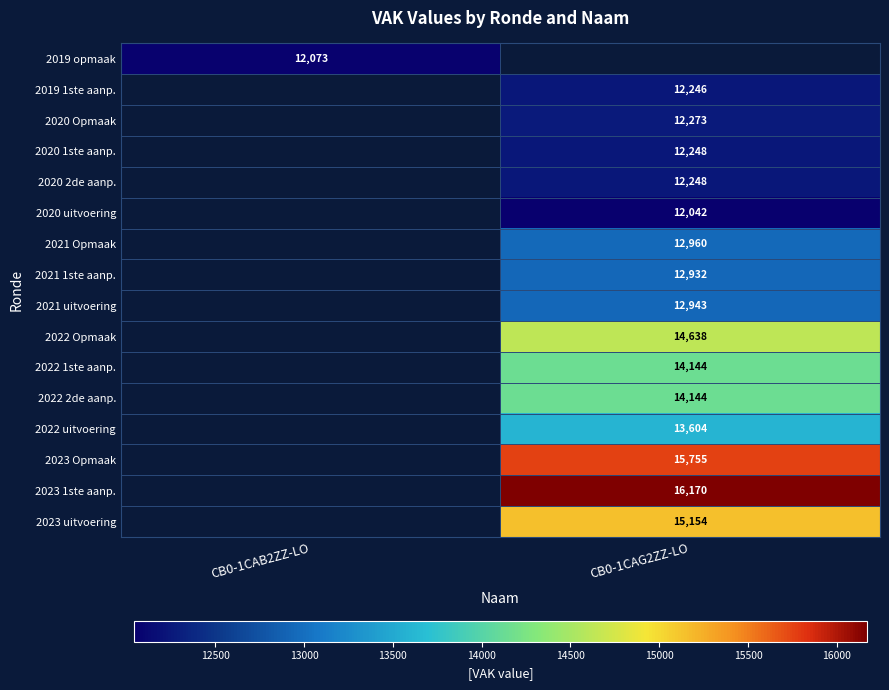

Is the value of 2020 uitvoering at CB0-1CAG2ZZ-LO greater than the value of 2020 1ste aanp. at CB0-1CAG2ZZ-LO?

No